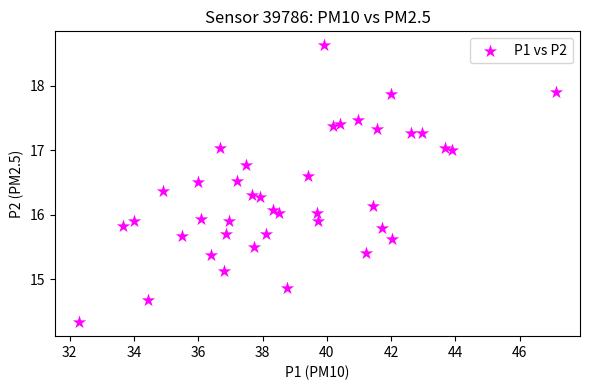

What is the range of X values (max minus min)?

14.8